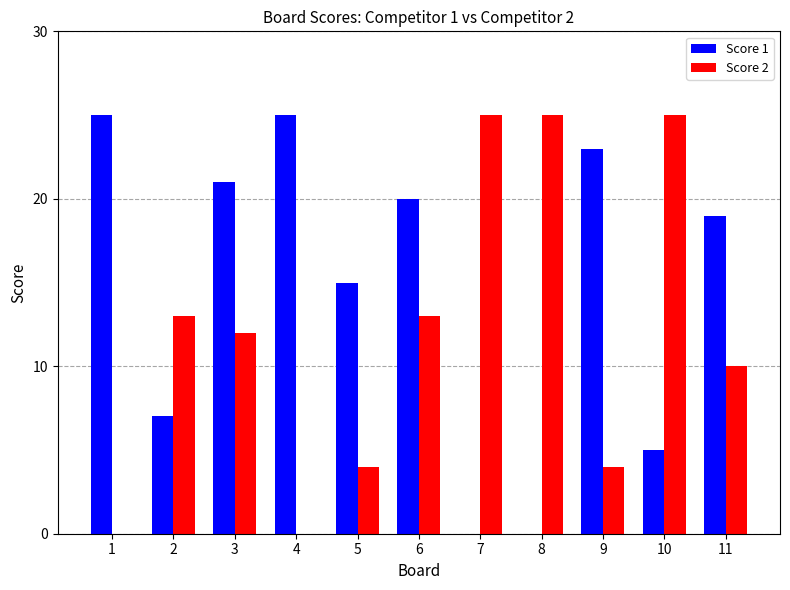

Which series has the largest total across all categories?

Score 1